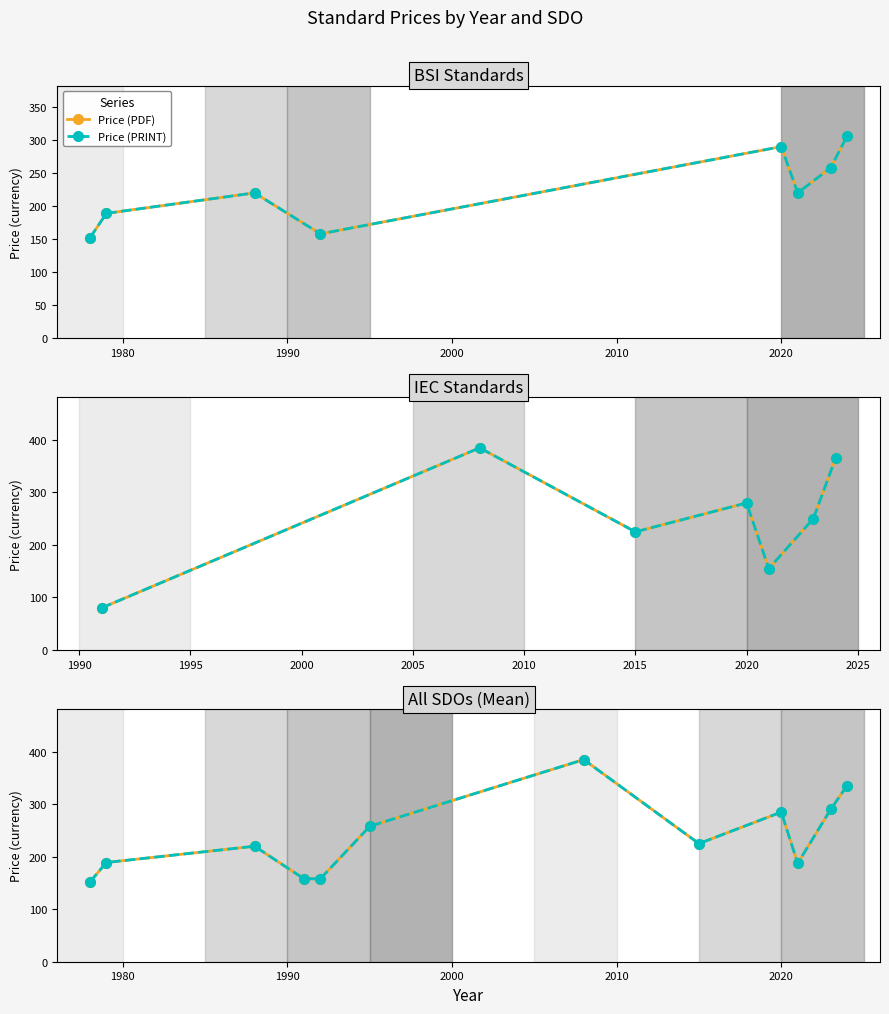

True or false: Price (PRINT) and Price (PDF) intersect in this chart.

False